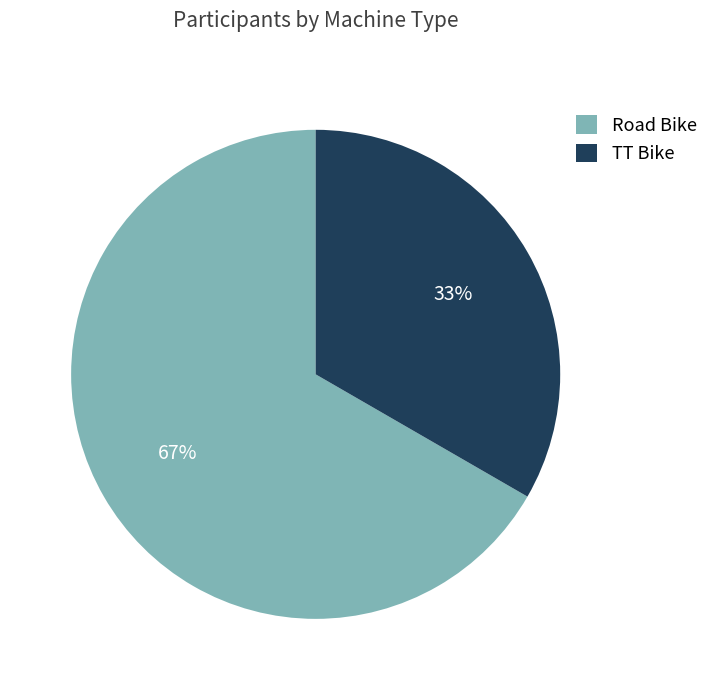

The TT Bike slice represents 33% of the pie. True or false?

True